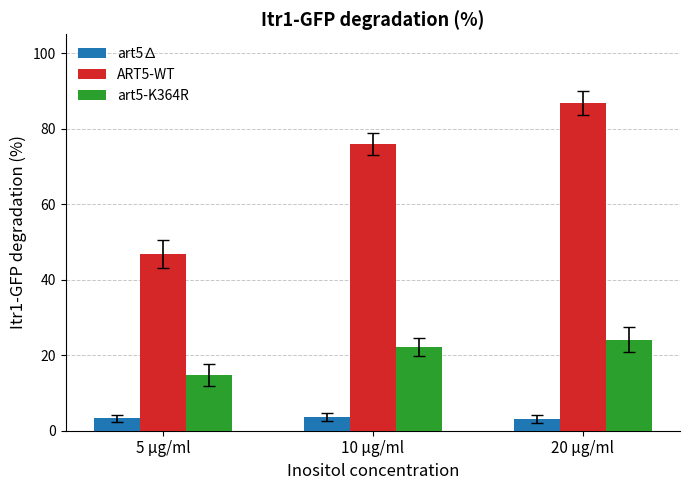

At which category is the sum across all series the highest?

20 µg/ml